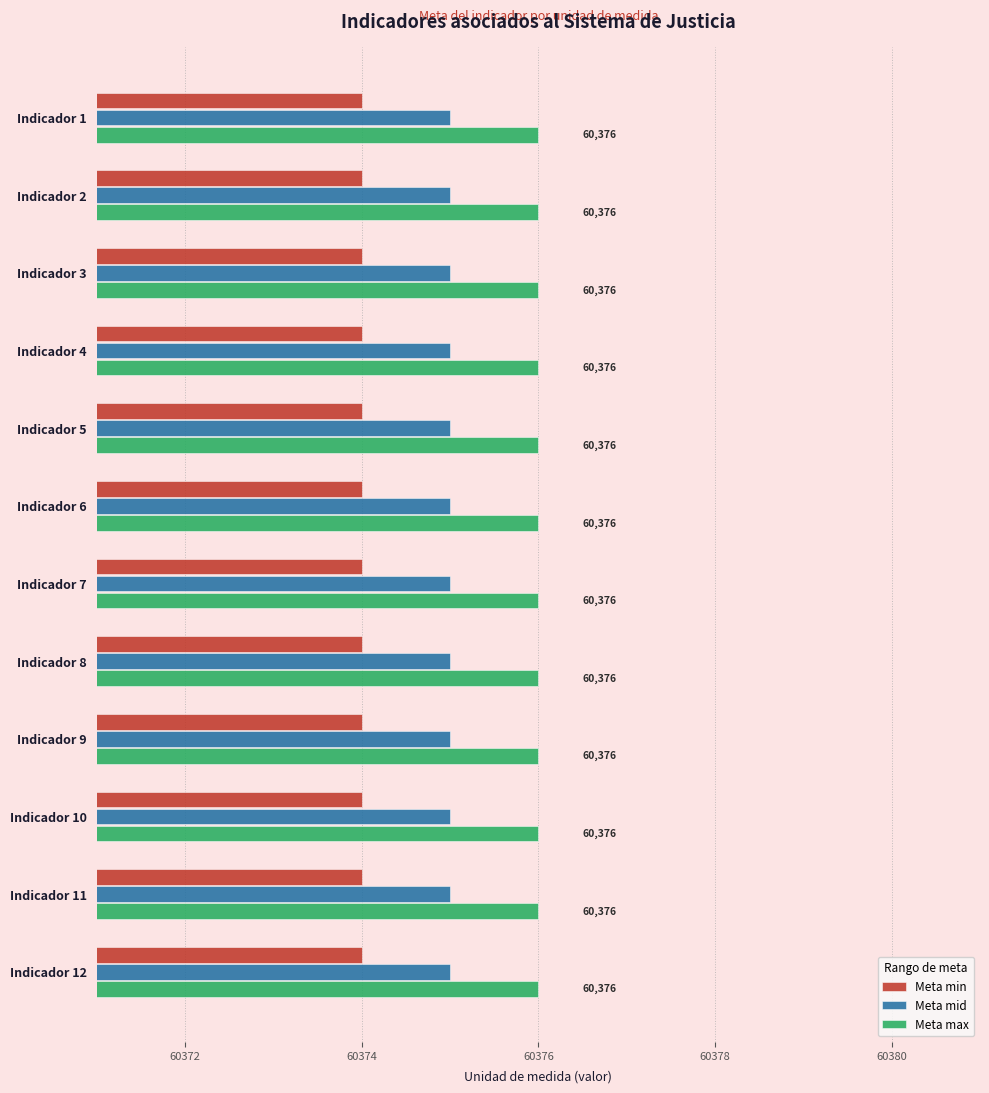

What is the average value of the Meta mid series?

60375